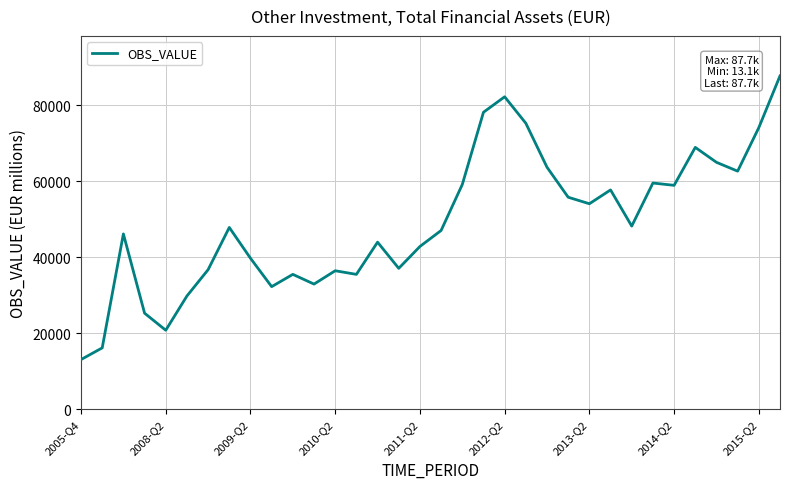

What is the difference between the maximum and minimum values?

74598.8